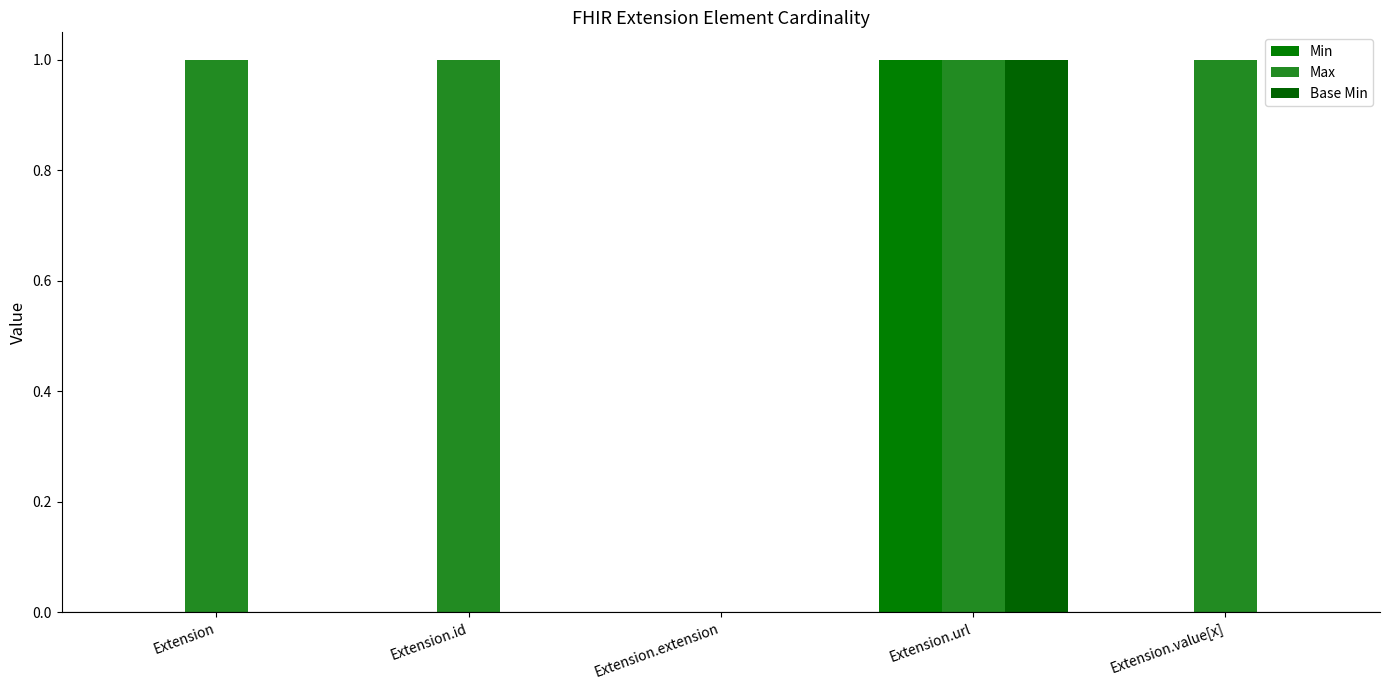

What is the difference between the maximum and minimum values in the Base Min series?

1